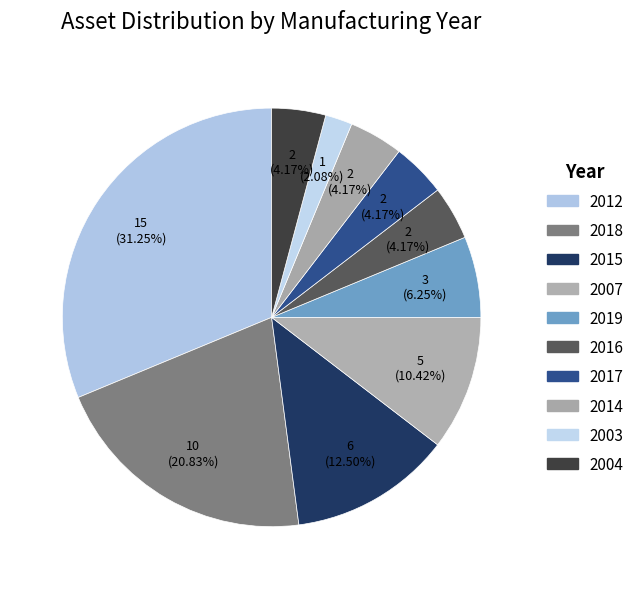

To the nearest percent, what is the average slice percentage?

10%